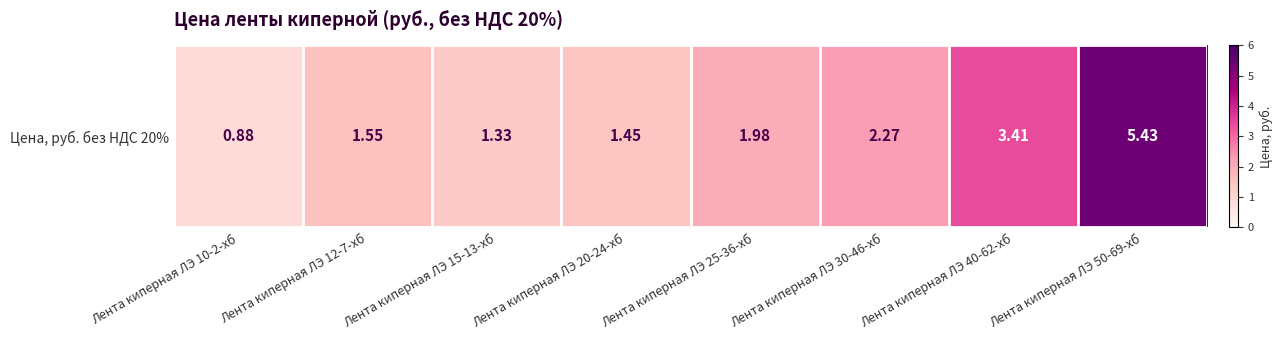

What is the change in value from Лента киперная ЛЭ 10-2-хб to Лента киперная ЛЭ 15-13-хб?

+0.5